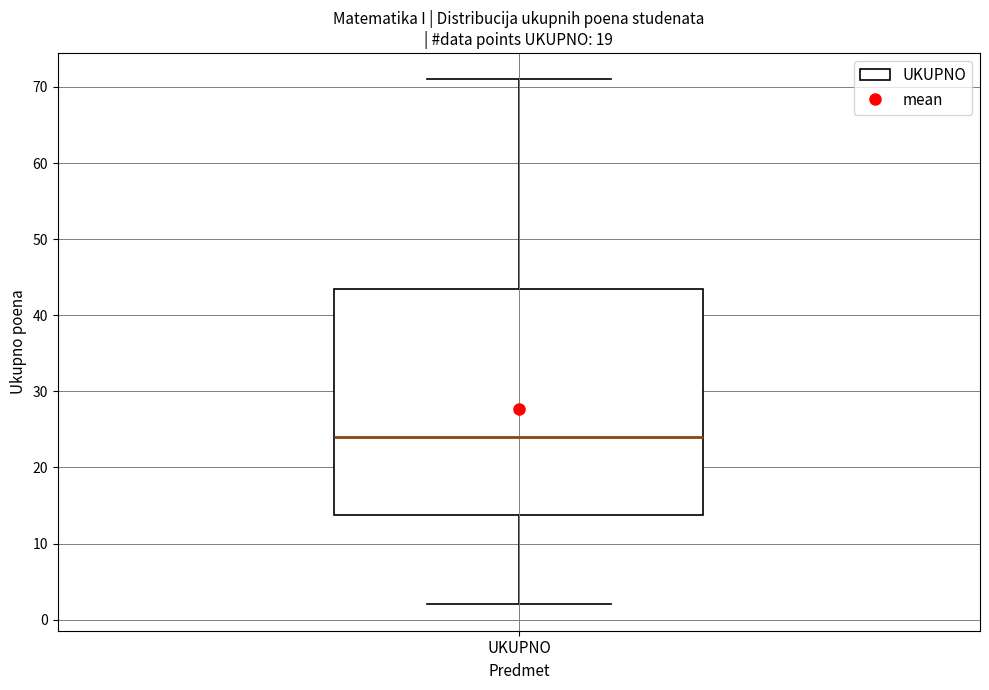

Read this box plot against the y-axis: the position of the median line, the range covered by the box, and the ends of both whiskers. The values are not printed on the chart, so give them approximately, as read against the axis.

median 24, box 14 to 44, whiskers 2 to 71